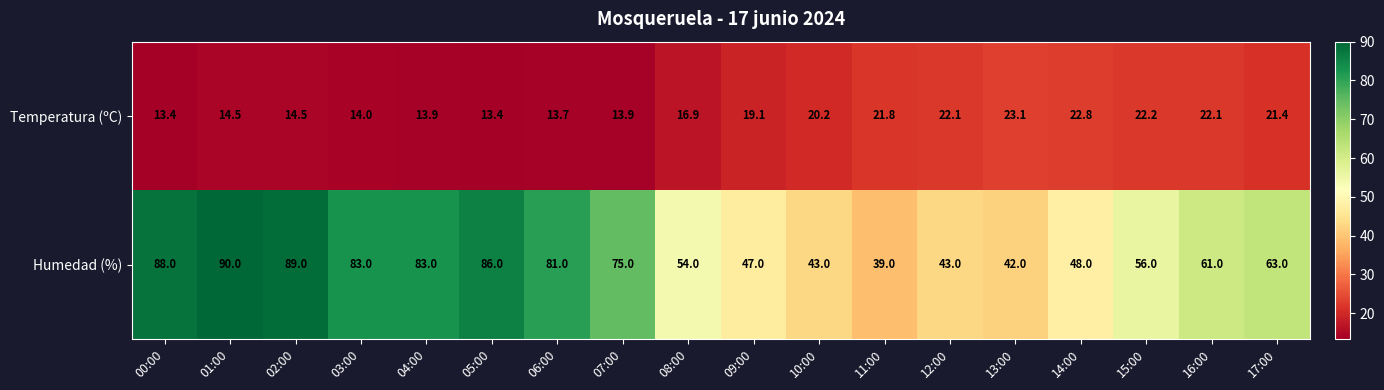

The Humedad (%) series shows 75.0 at 07:00. True or false?

True